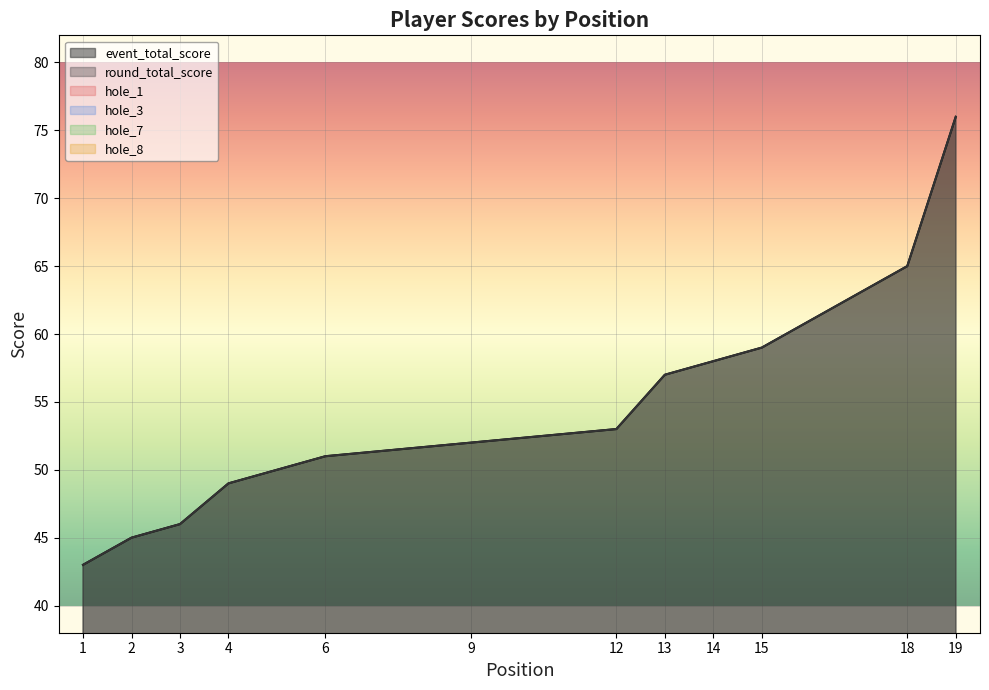

What are all the series names shown in the legend?

event_total_score, round_total_score, hole_1, hole_3, hole_7, hole_8